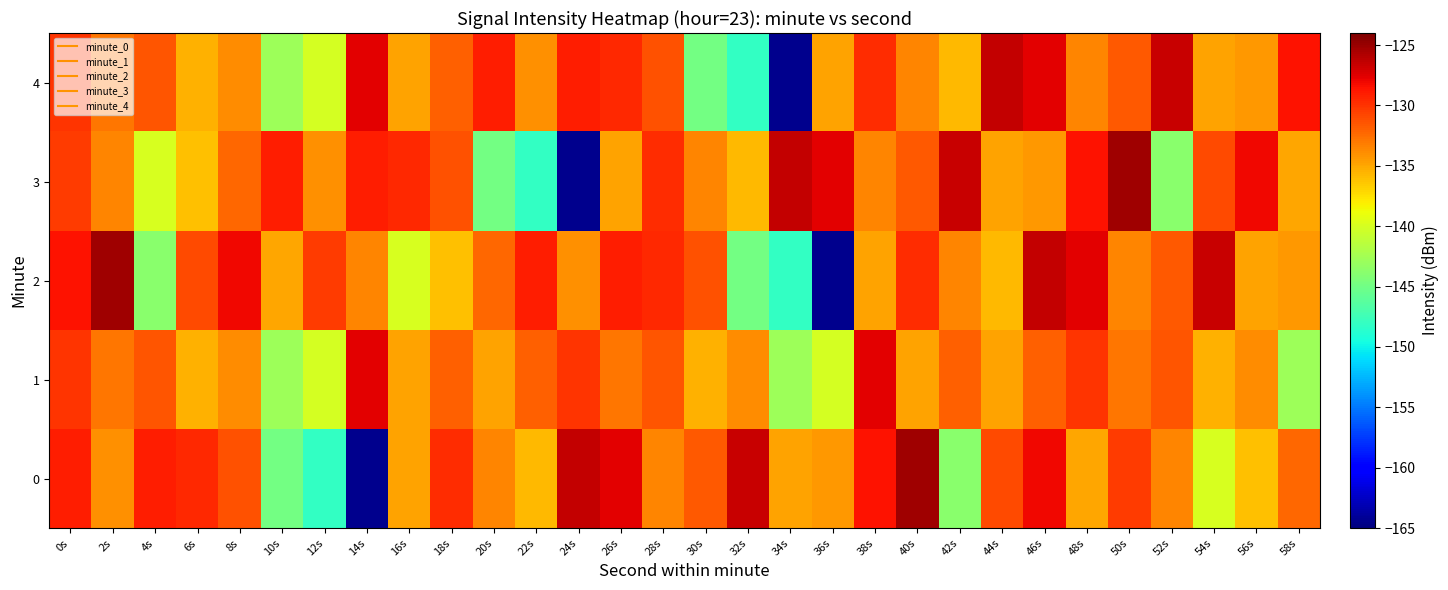

Reading left to right, list all the values displayed in this chart.

0: 0s=-129.0	2s=-134.1	4s=-129.0	6s=-129.5	8s=-131.3	10s=-144.8	12s=-148.2	14s=-164.4	16s=-134.8	18s=-129.6	20s=-133.6	22s=-135.8	24s=-126.5	26s=-127.7	28s=-133.6	30s=-131.5	32s=-126.6	34s=-134.8	36s=-134.4	38s=-128.6	40s=-125.2	42s=-143.8	44s=-131.0	46s=-128.1	48s=-134.9	50s=-130.3	52s=-133.5	54s=-139.9	56s=-136.1	58s=-132.3
1: 0s=-129.9	2s=-132.9	4s=-131.4	6s=-135.5	8s=-133.8	10s=-142.8	12s=-140.0	14s=-127.6	16s=-134.8	18s=-131.9	20s=-134.8	22s=-131.9	24s=-129.9	26s=-132.9	28s=-131.4	30s=-135.5	32s=-133.8	34s=-142.8	36s=-140.0	38s=-127.6	40s=-134.8	42s=-131.9	44s=-134.8	46s=-131.9	48s=-129.9	50s=-132.9	52s=-131.4	54s=-135.5	56s=-133.8	58s=-142.8
2: 0s=-128.6	2s=-125.2	4s=-143.8	6s=-131.0	8s=-128.1	10s=-134.9	12s=-130.3	14s=-133.5	16s=-139.9	18s=-136.1	20s=-132.3	22s=-129.0	24s=-134.1	26s=-129.0	28s=-129.5	30s=-131.3	32s=-144.8	34s=-148.2	36s=-164.4	38s=-134.8	40s=-129.6	42s=-133.6	44s=-135.8	46s=-126.5	48s=-127.7	50s=-133.6	52s=-131.5	54s=-126.6	56s=-134.8	58s=-134.4
3: 0s=-130.3	2s=-133.5	4s=-139.9	6s=-136.1	8s=-132.3	10s=-129.0	12s=-134.1	14s=-129.0	16s=-129.5	18s=-131.3	20s=-144.8	22s=-148.2	24s=-164.4	26s=-134.8	28s=-129.6	30s=-133.6	32s=-135.8	34s=-126.5	36s=-127.7	38s=-133.6	40s=-131.5	42s=-126.6	44s=-134.8	46s=-134.4	48s=-128.6	50s=-125.2	52s=-143.8	54s=-131.0	56s=-128.1	58s=-134.9
4: 0s=-129.9	2s=-132.9	4s=-131.4	6s=-135.5	8s=-133.8	10s=-142.8	12s=-140.0	14s=-127.6	16s=-134.8	18s=-131.9	20s=-129.0	22s=-134.1	24s=-129.0	26s=-129.5	28s=-131.3	30s=-144.8	32s=-148.2	34s=-164.4	36s=-134.8	38s=-129.6	40s=-133.6	42s=-135.8	44s=-126.5	46s=-127.7	48s=-133.6	50s=-131.5	52s=-126.6	54s=-134.8	56s=-134.4	58s=-128.6